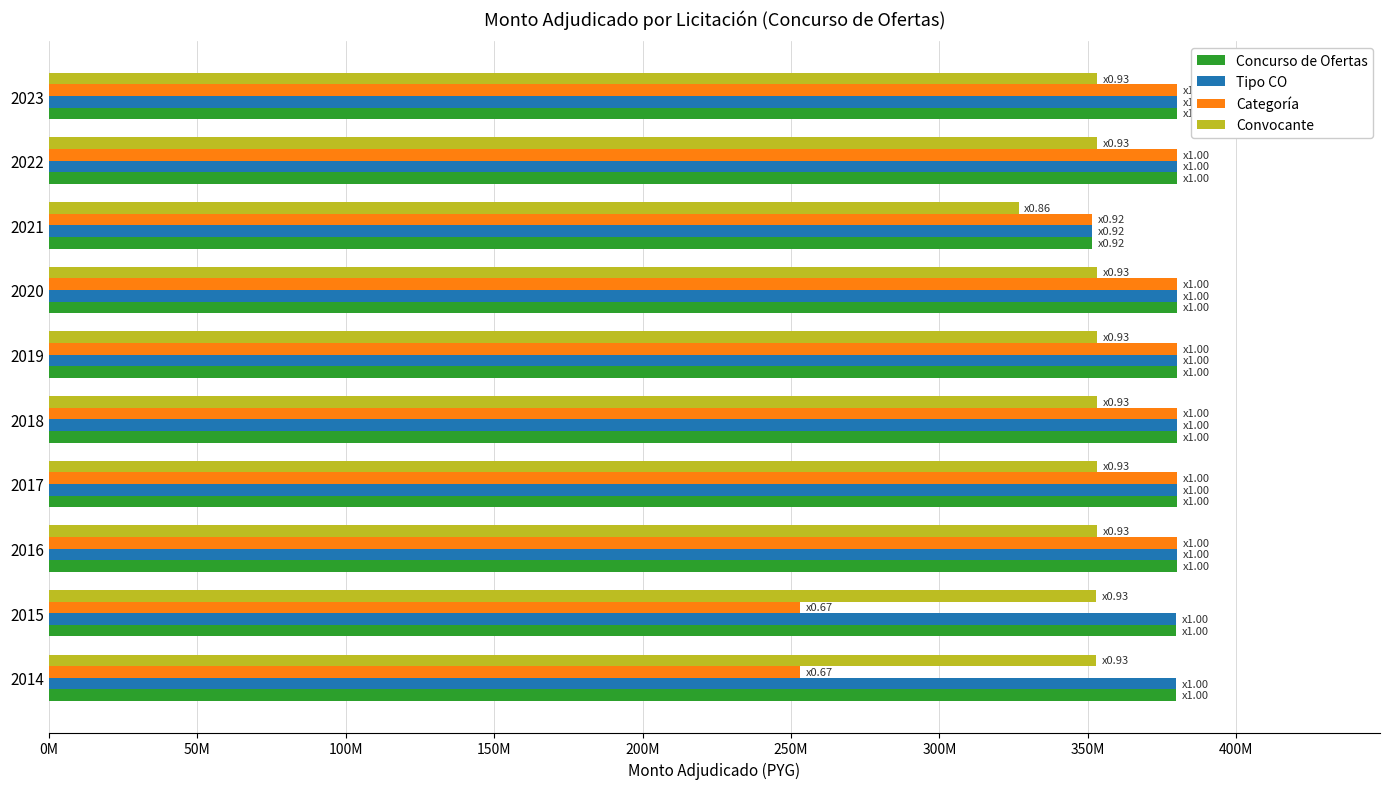

What are all the series names shown in the legend?

Concurso de Ofertas, Tipo CO, Categoría, Convocante